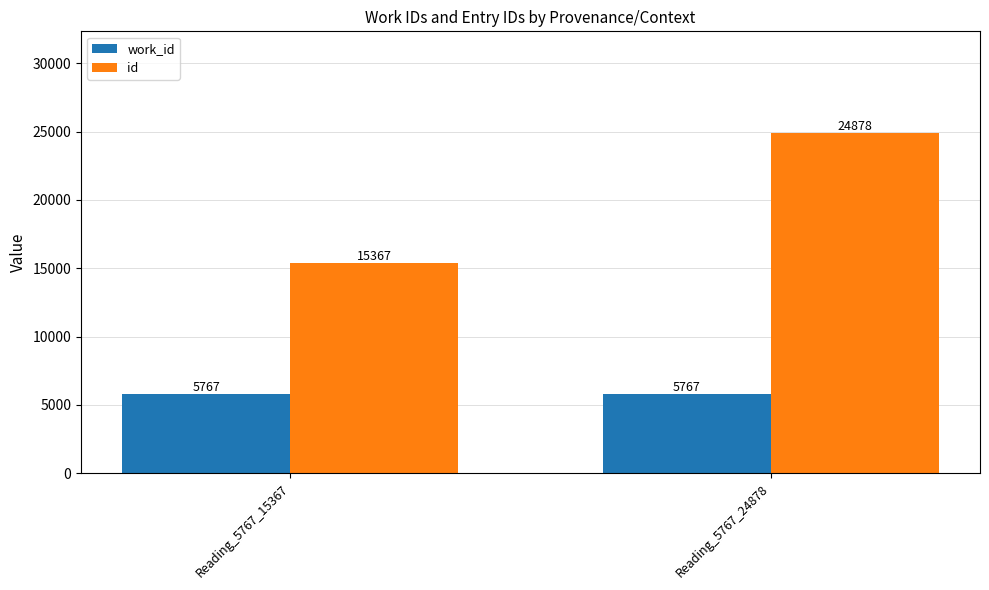

Reading left to right, transcribe all the data shown in this chart.

work_id: Reading_5767_15367=5767	Reading_5767_24878=5767
id: Reading_5767_15367=15367	Reading_5767_24878=24878